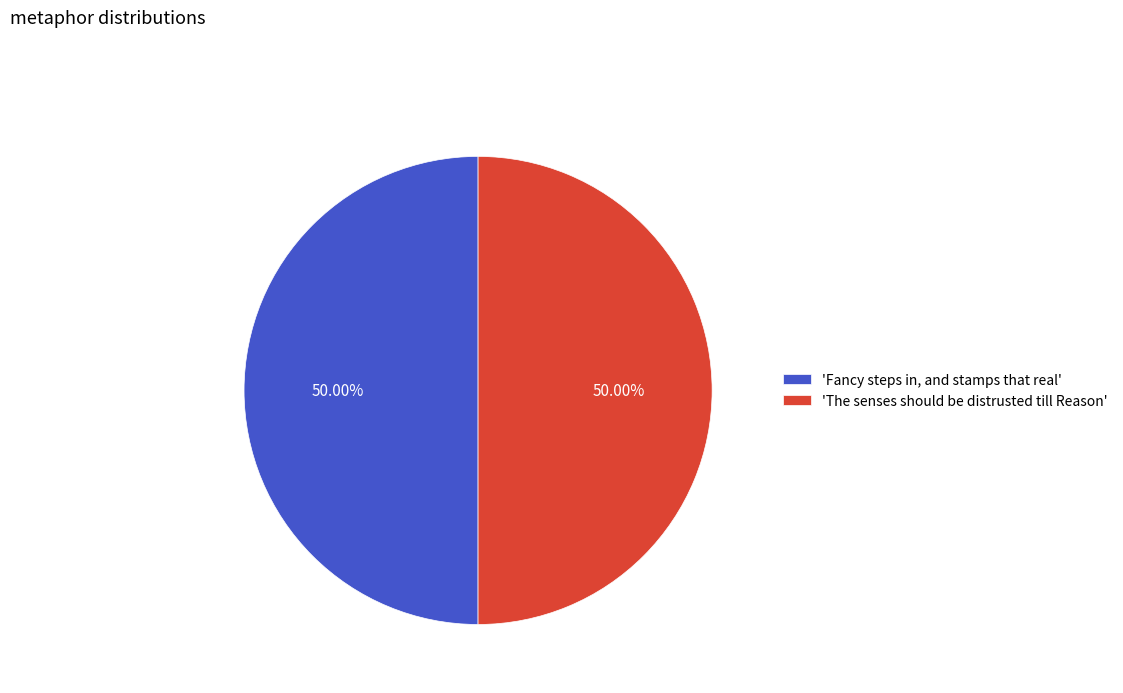

Combined, do 'The senses should be distrusted till Reason' and 'Fancy steps in, and stamps that real' account for over 50%?

Yes